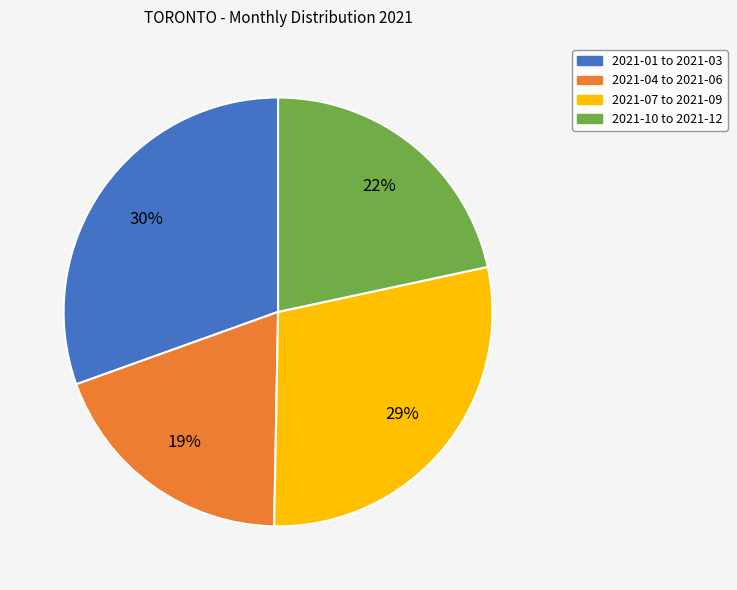

Count the number of slices in the pie.

4